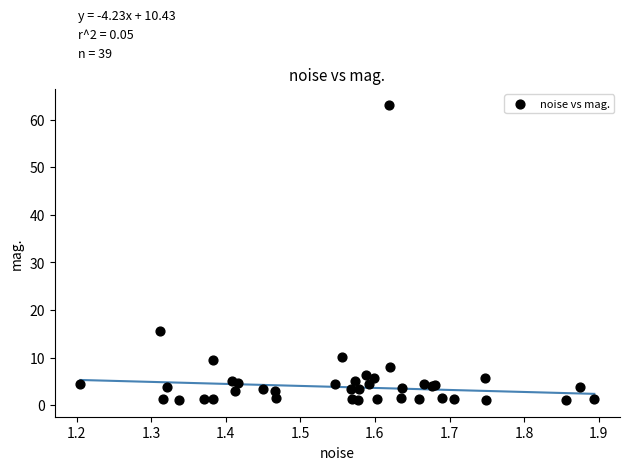

What Y value in the scatter plot is closest to 32?

15.6